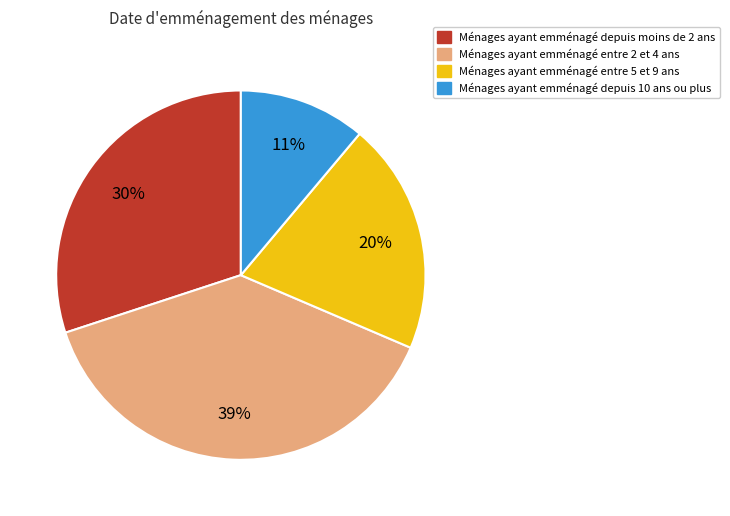

What is the ratio of the value at Ménages ayant emménagé depuis moins de 2 ans to the value at Ménages ayant emménagé entre 5 et 9 ans?

1.5